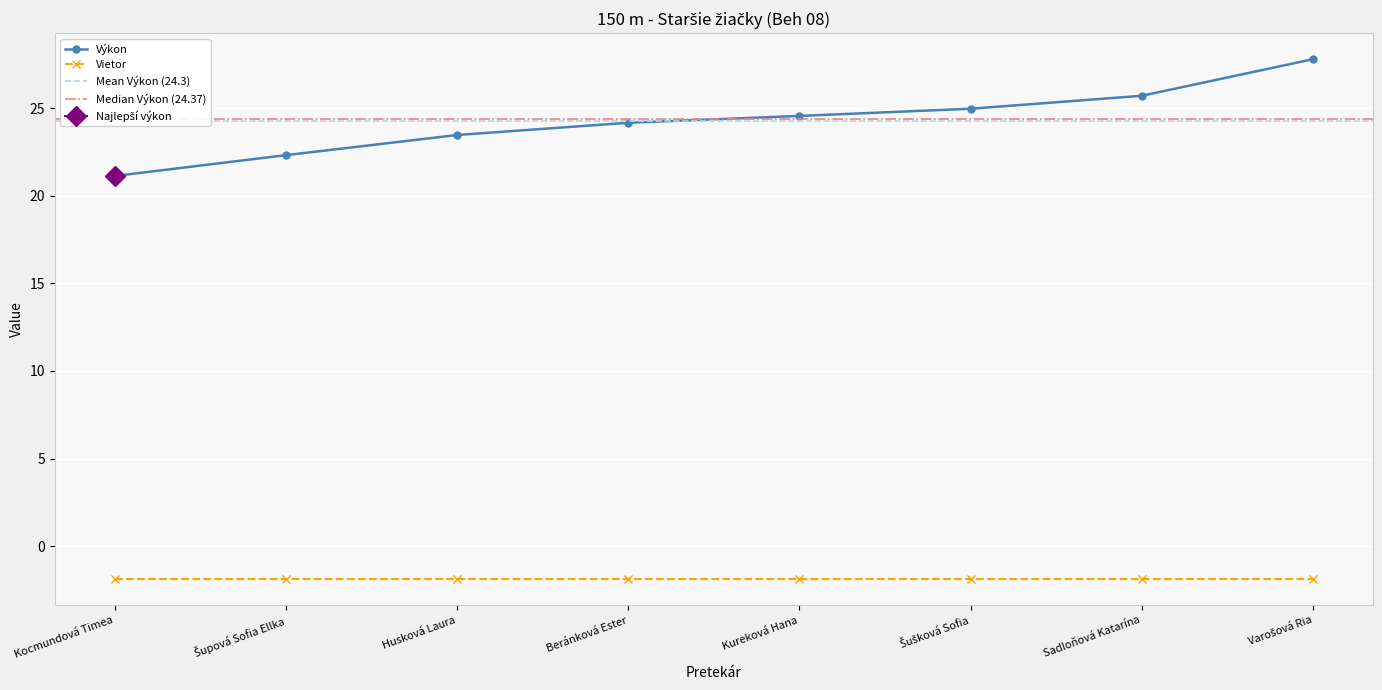

Reading left to right, list all the values displayed in this chart.

Kocmundová Timea=21.1	Šupová Sofia Ellka=22.3	Husková Laura=23.5	Beránková Ester=24.2	Kureková Hana=24.6	Šušková Sofia=25.0	Sadloňová Katarína=25.7	Varošová Ria=27.8